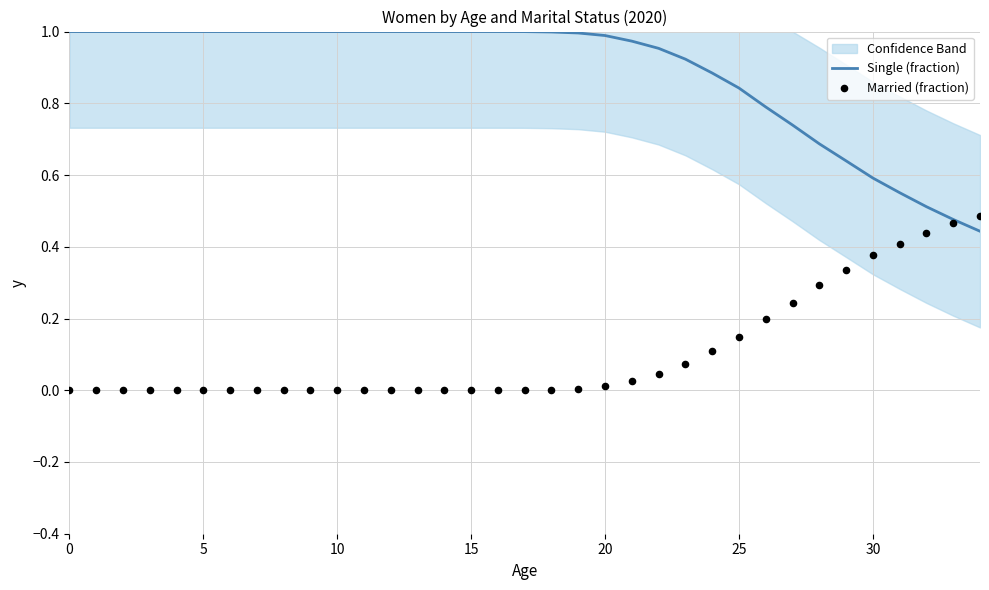

Which series contains the highest Y value?

Single (fraction)